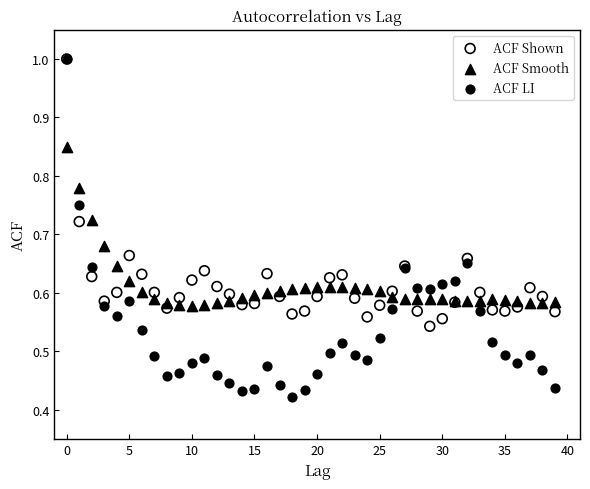

What are all the series names shown in the legend?

ACF Shown, ACF Smooth, ACF LI